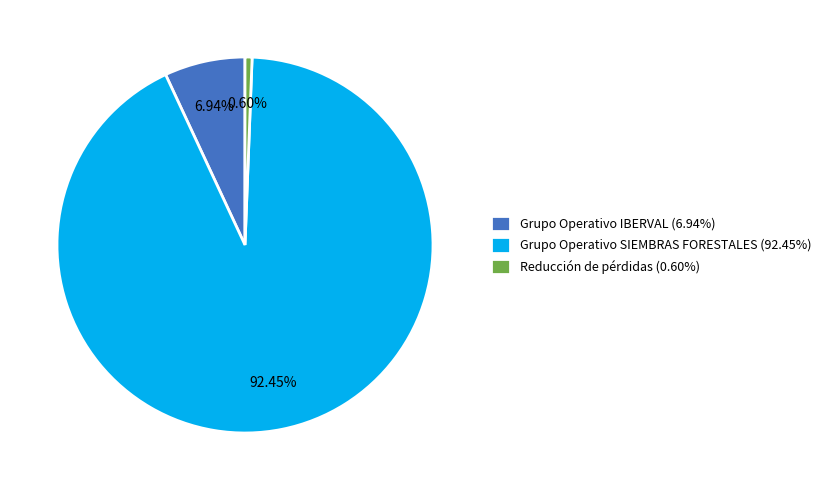

Approximately how many times larger is the value at Grupo Operativo SIEMBRAS FORESTALES compared to Reducción de pérdidas?

153.1